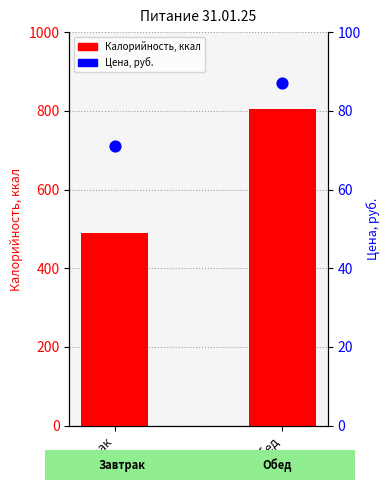

At which category is the sum across all series the highest?

Обед